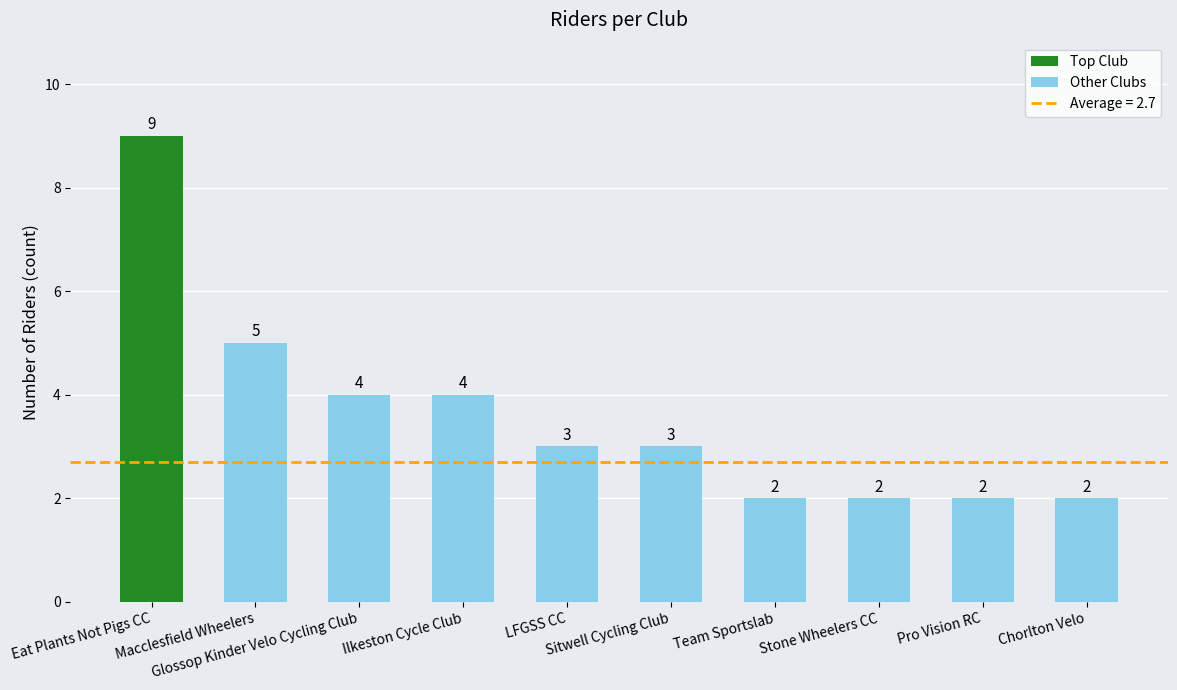

Is it true that the value at Team Sportslab is 3?

False